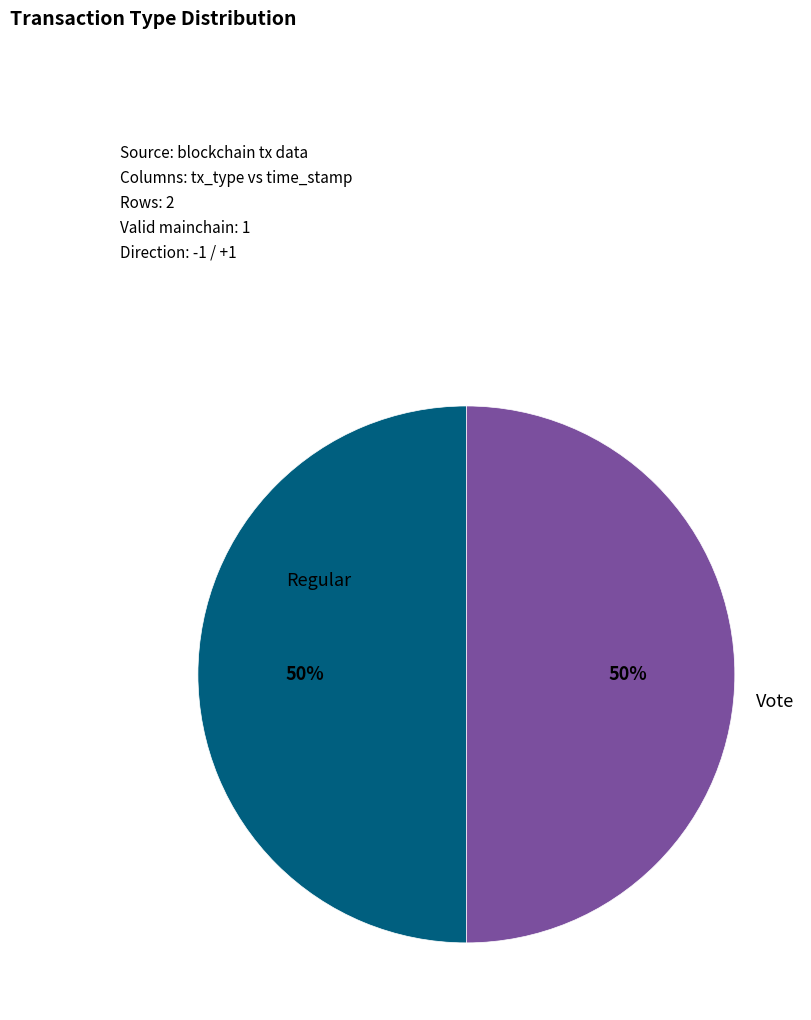

What is the ratio of the value at Regular to the value at Vote?

1.0